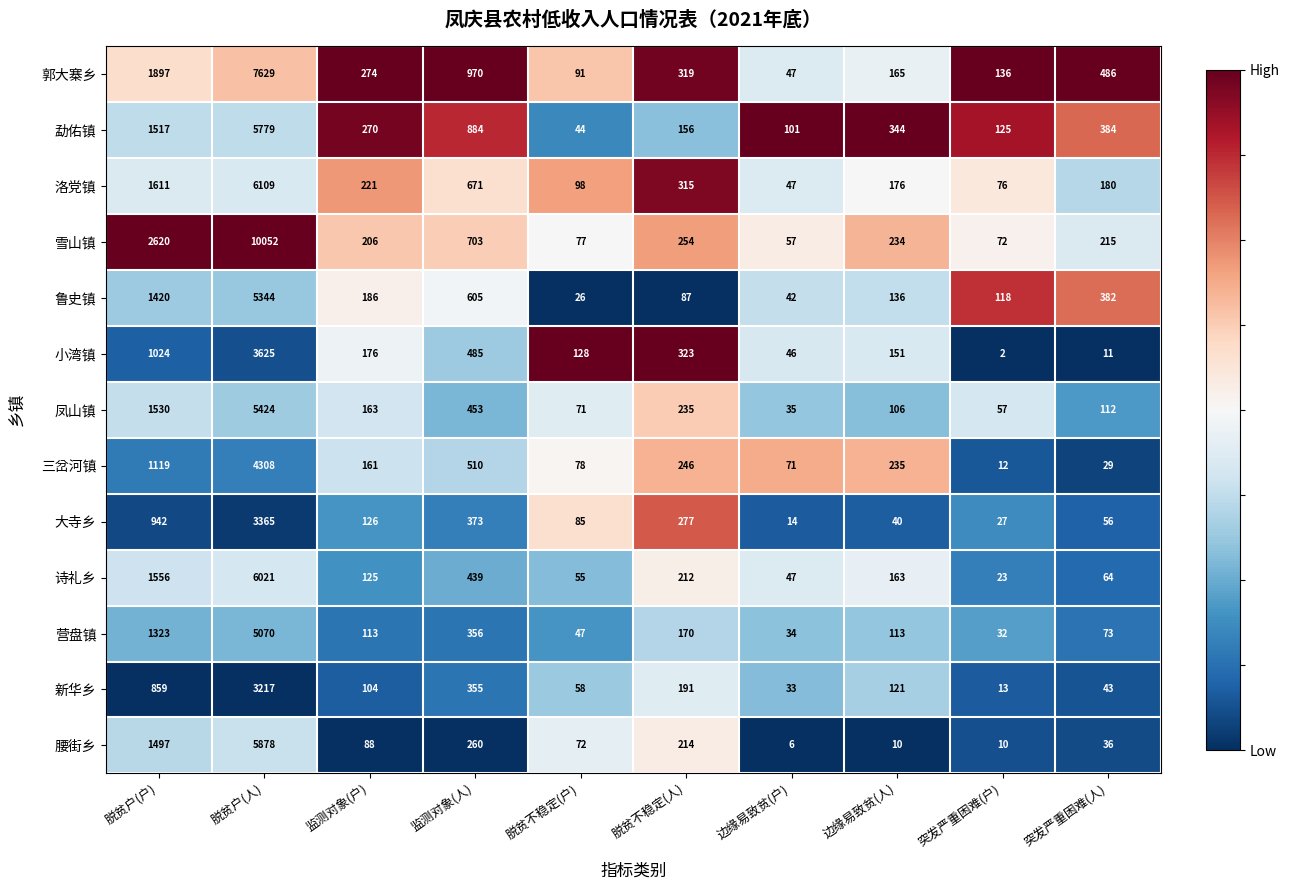

Which series has the largest range (max minus min)?

雪山镇